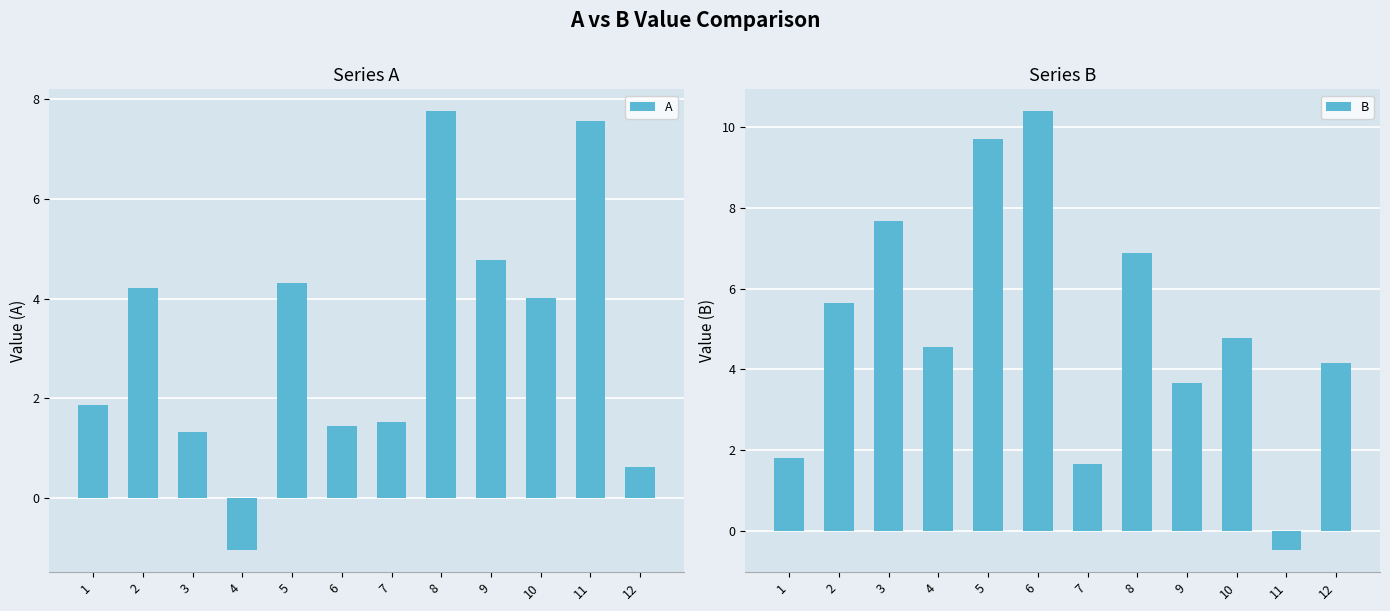

Read the A value at 3.

1.3